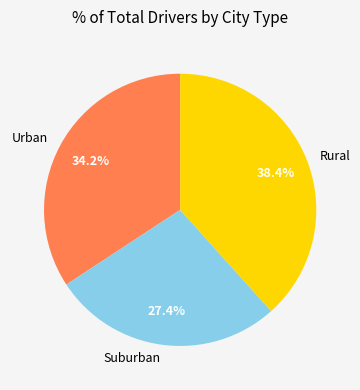

Which slice is the largest?

Rural